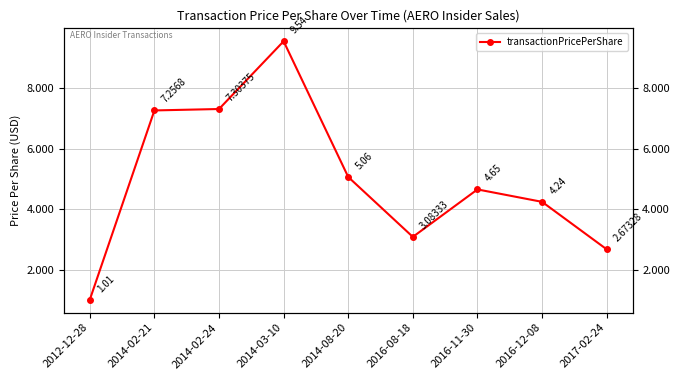

What is the minimum value shown in the chart?

1.0